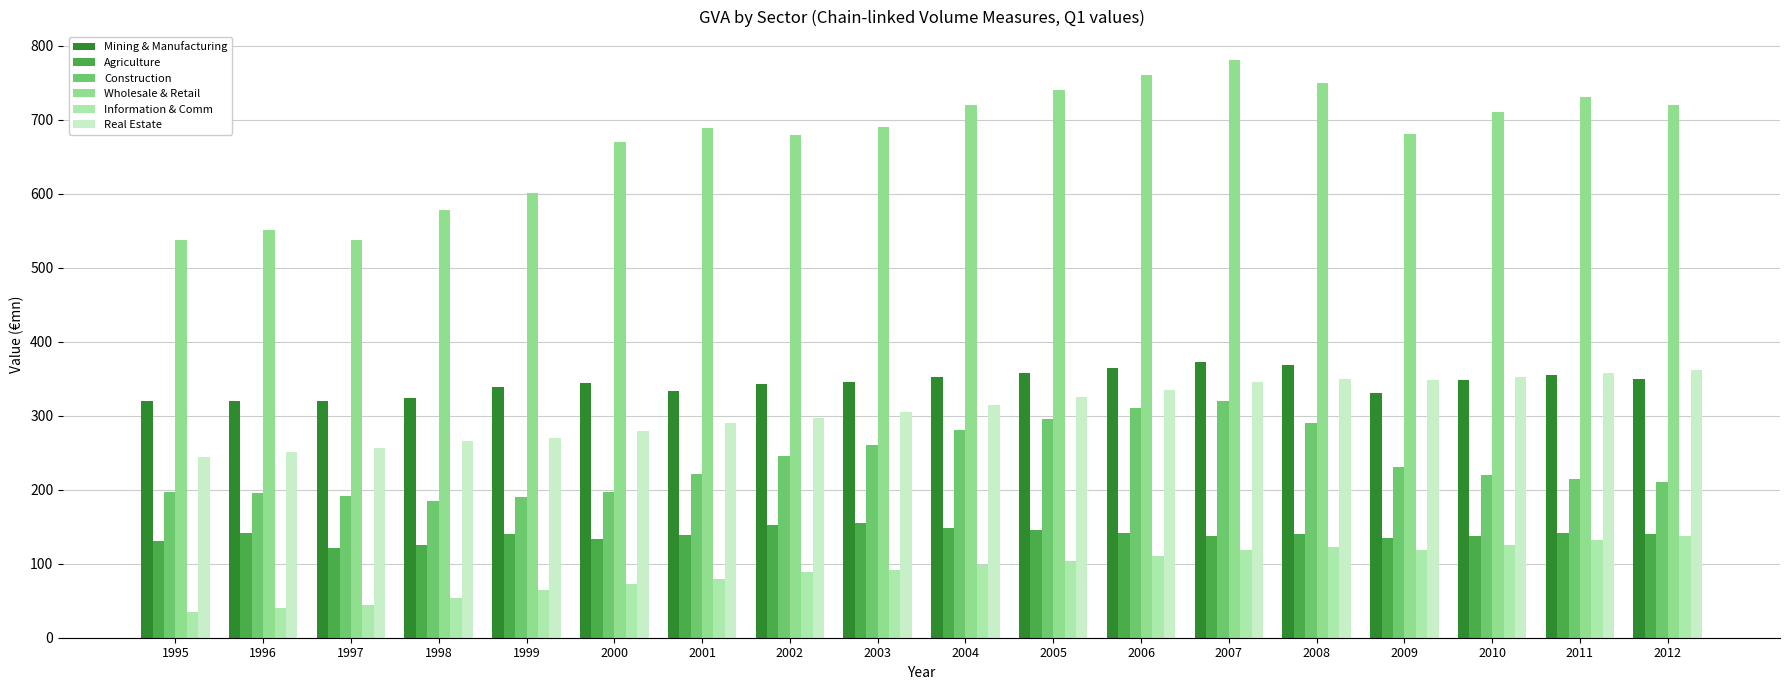

The value of Information & Comm at 2009 is 118.0. True or false?

True